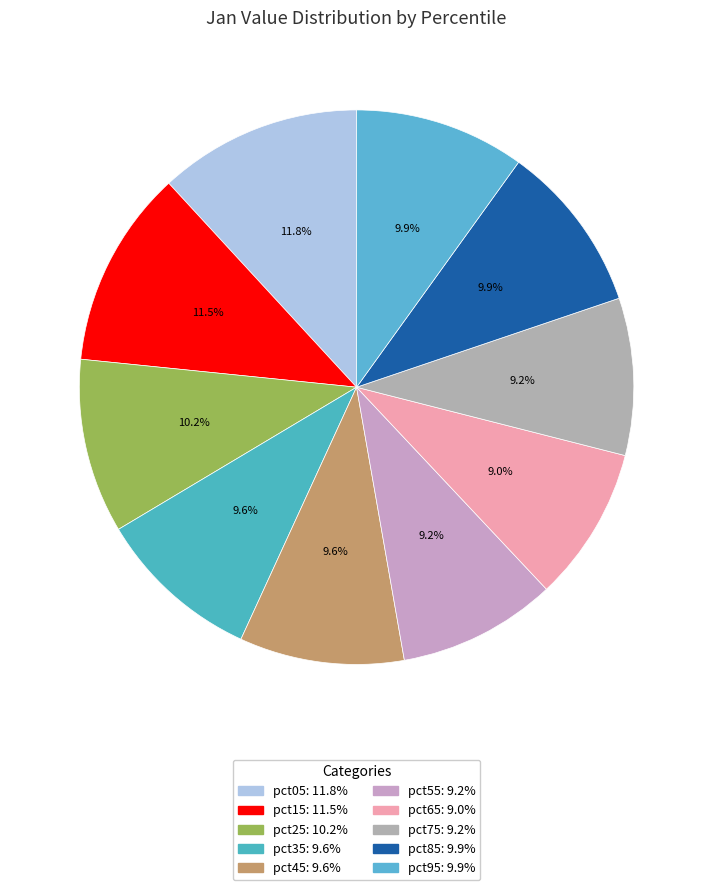

Rank the categories by value from highest to lowest.

pct05, pct15, pct25, pct95, pct85, pct45, pct35, pct55, pct75, pct65